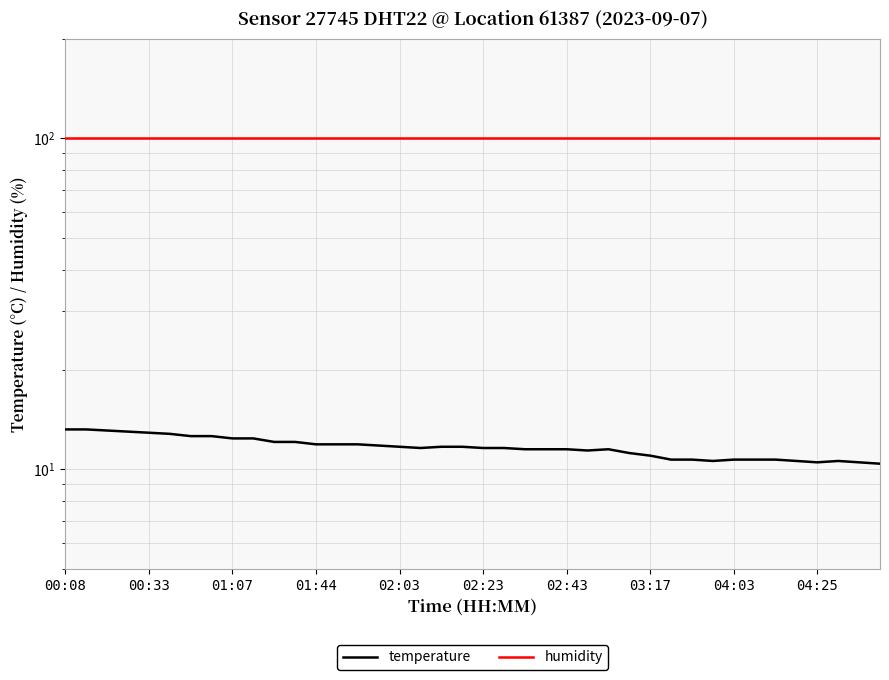

The value of humidity at 10 is 99.9. True or false?

True